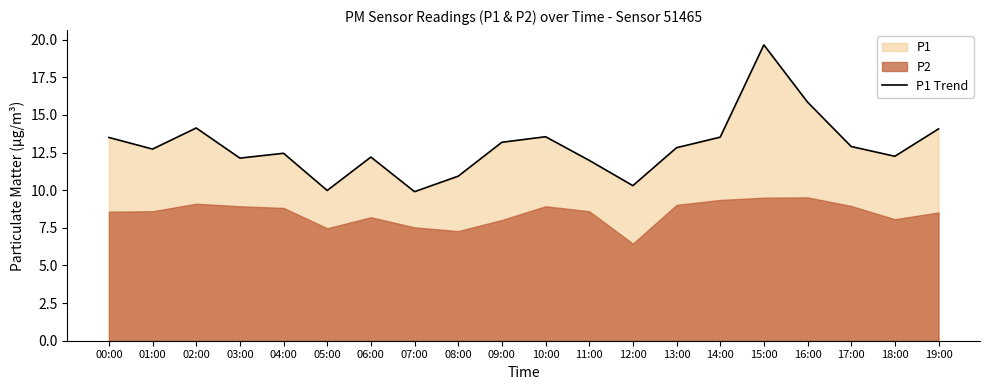

What is the minimum value for P1 Trend?

9.9